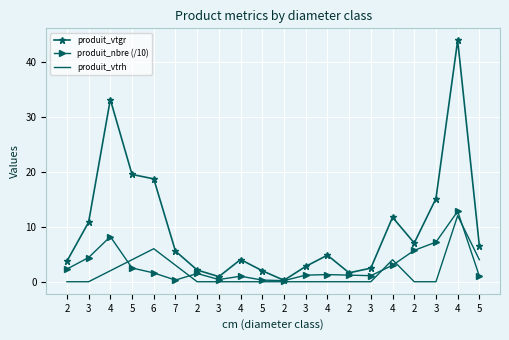

What are all the series names shown in the legend?

produit_vtgr, produit_nbre (/10), produit_vtrh